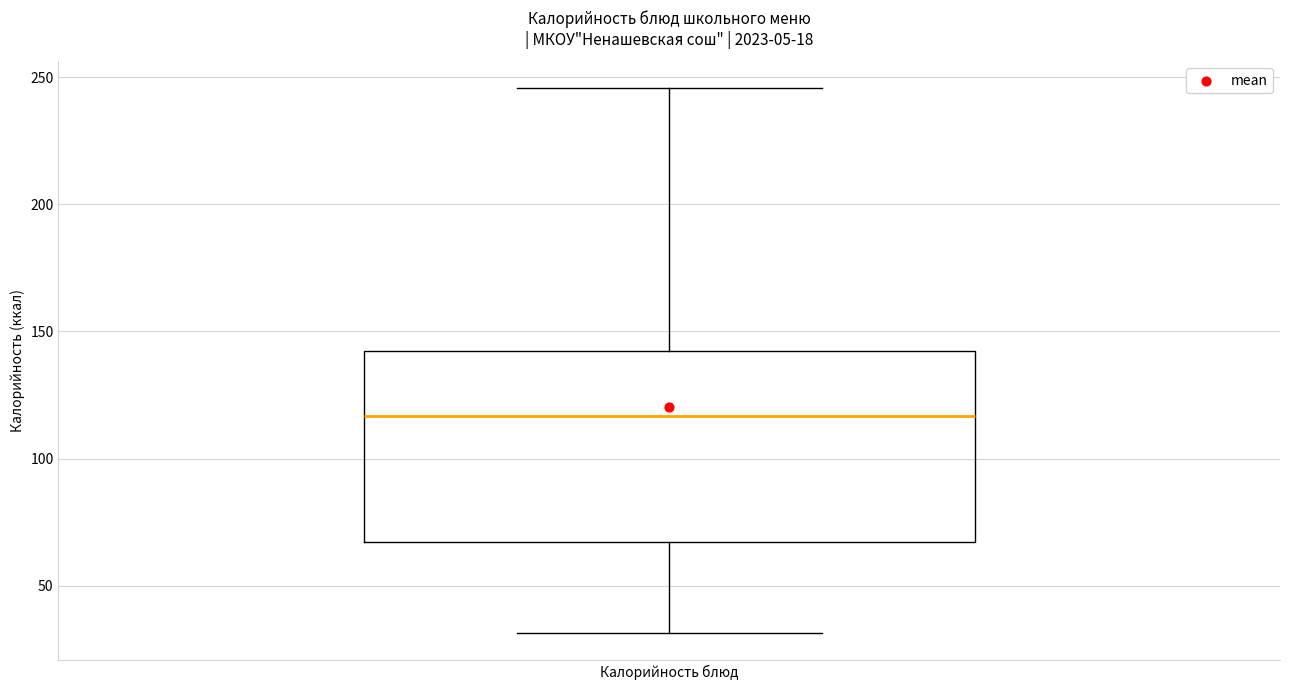

Read this box plot against the y-axis: the position of the median line, the range covered by the box, and the ends of both whiskers. The values are not printed on the chart, so give them approximately, as read against the axis.

median 115, box 65 to 140, whiskers 30 to 245